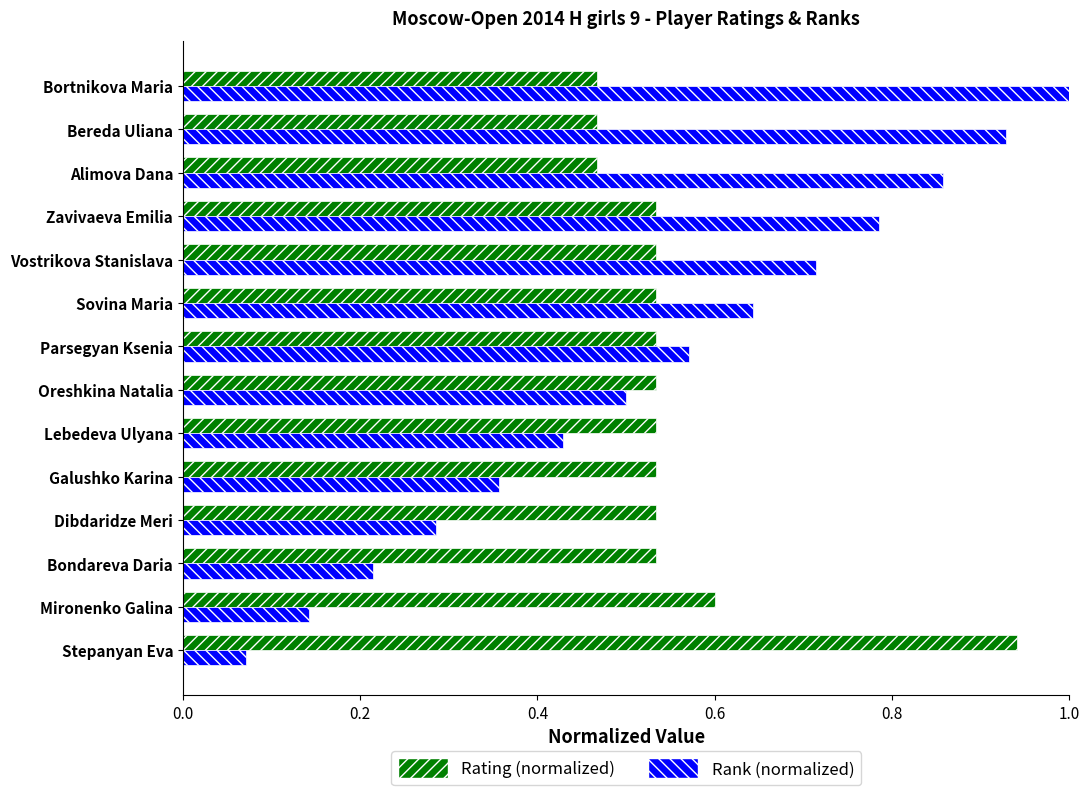

Rank the series at Stepanyan Eva from highest to lowest value.

Rating (normalized), Rank (normalized)